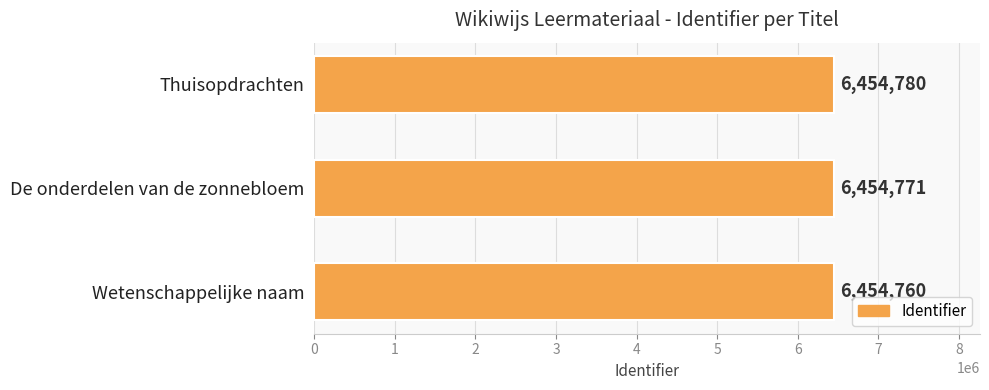

How many values are between 6454760 and 6454780?

3